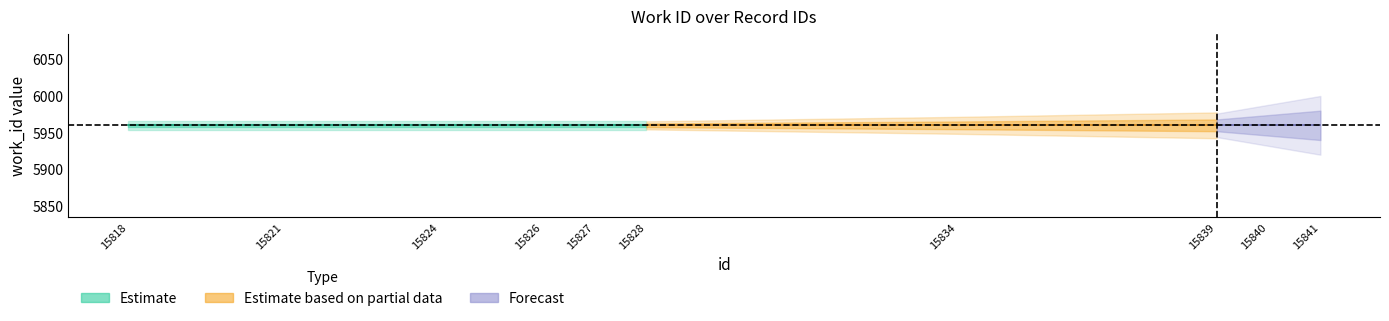

True or false: work_id and id intersect in this chart.

False